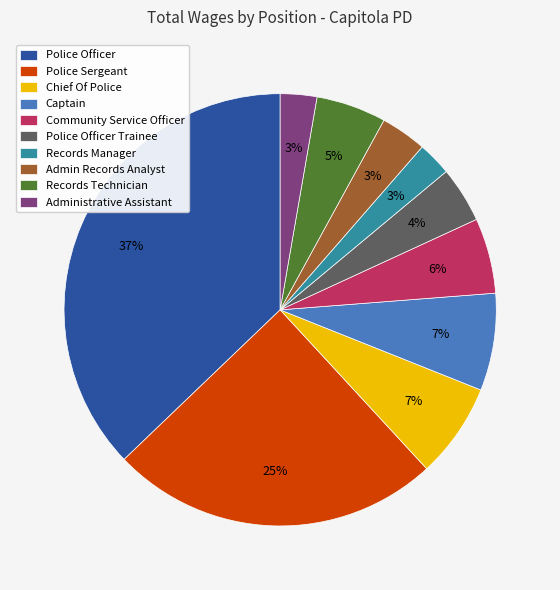

Which has a higher value, Police Sergeant or Chief Of Police?

Police Sergeant